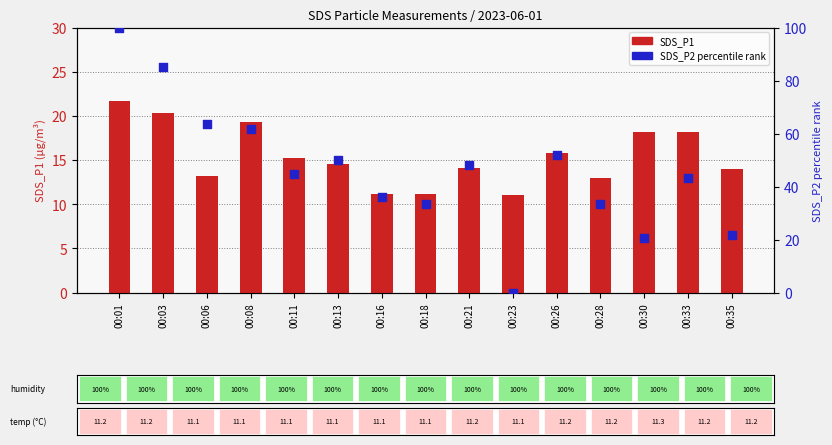

At which category is the sum across all series the highest?

00:01